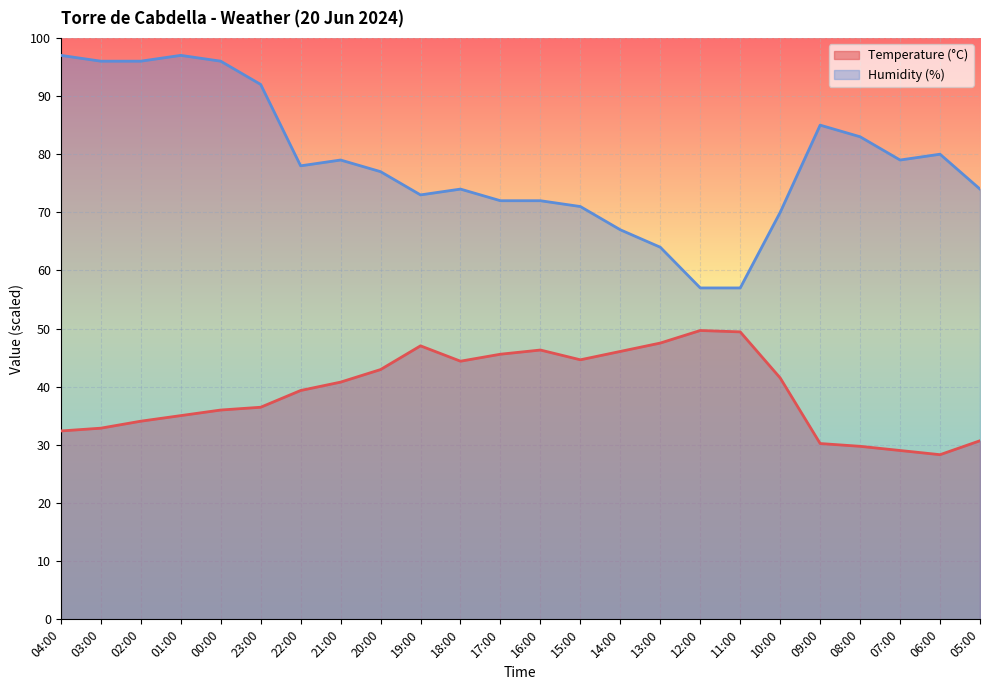

How many distinct data groups are displayed?

2